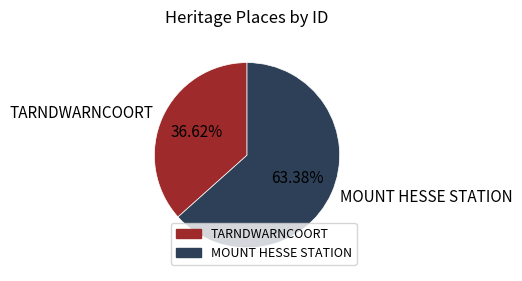

Does any single category account for the majority?

Yes